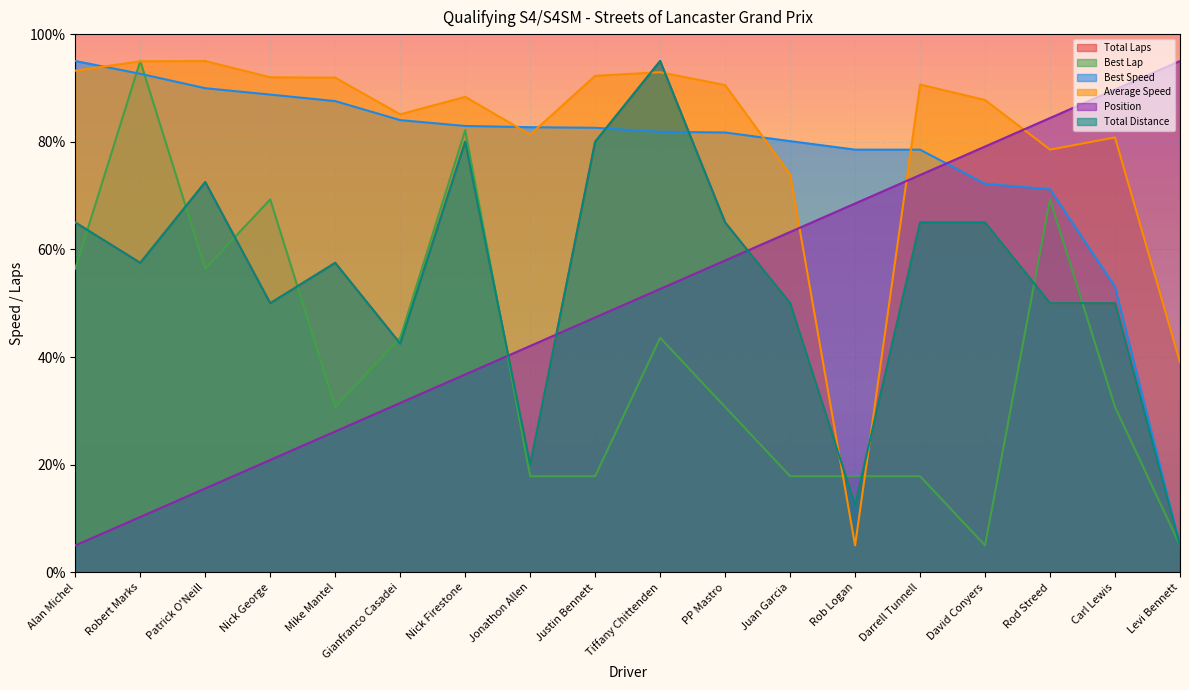

At which label does Best Lap first exceed 30?

Alan Michel